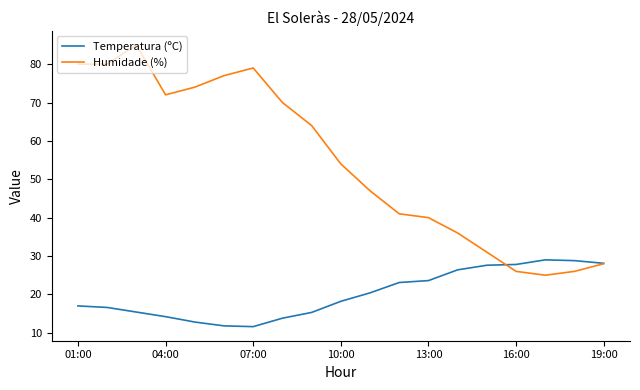

Which series has the largest total across all categories?

Humidade (%)